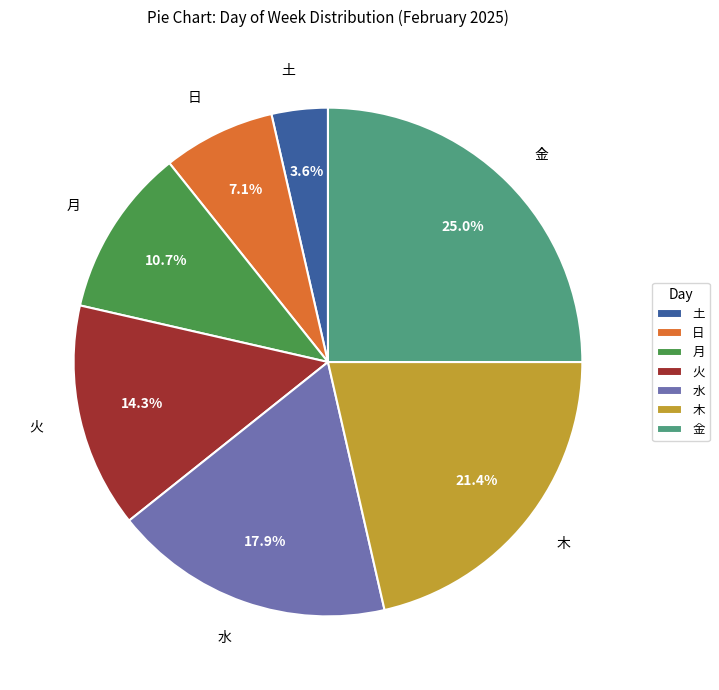

What is the largest slice in the pie chart?

金